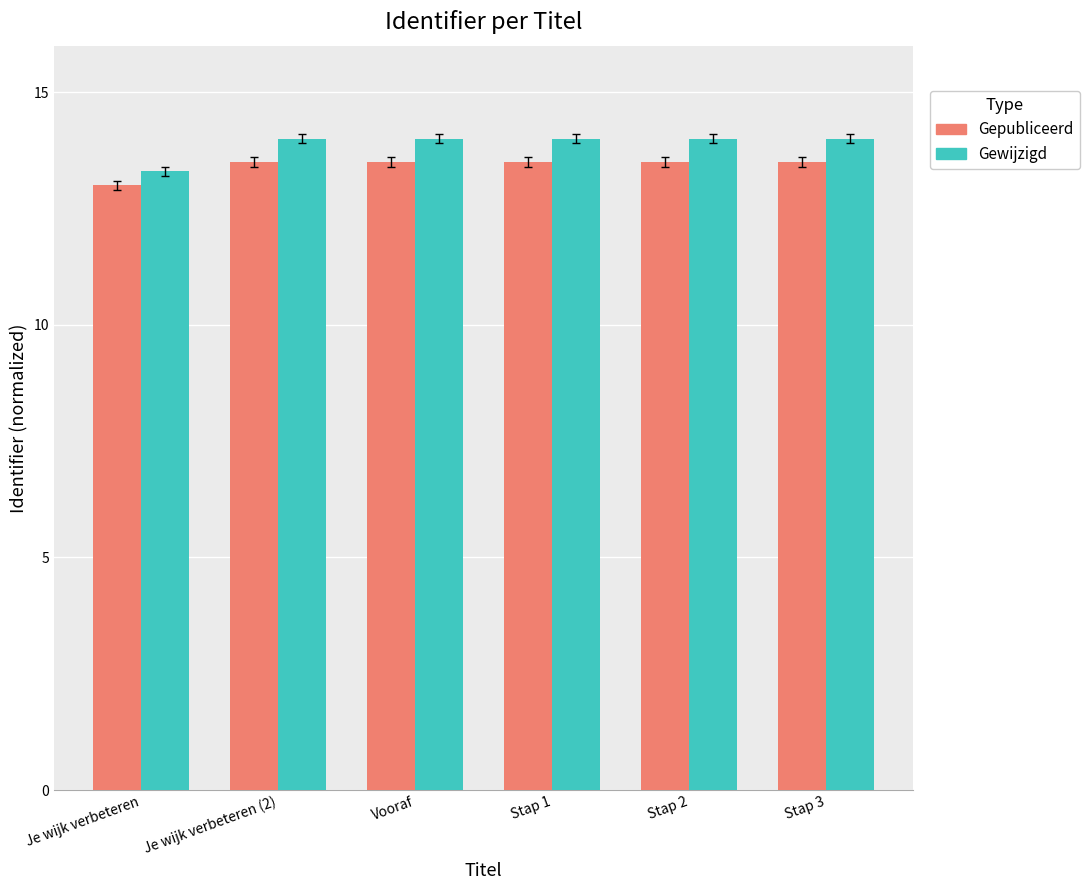

What is the maximum value for Gewijzigd?

14.0